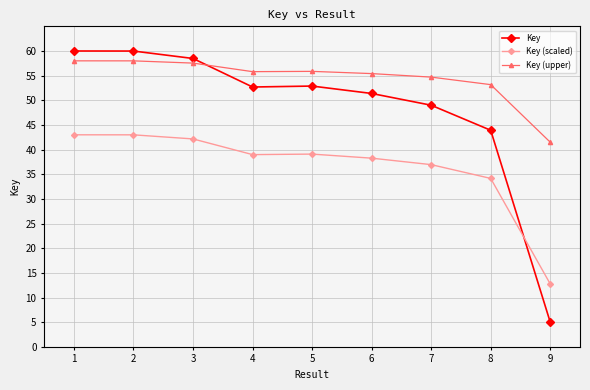

Which series has the widest spread of values?

Key